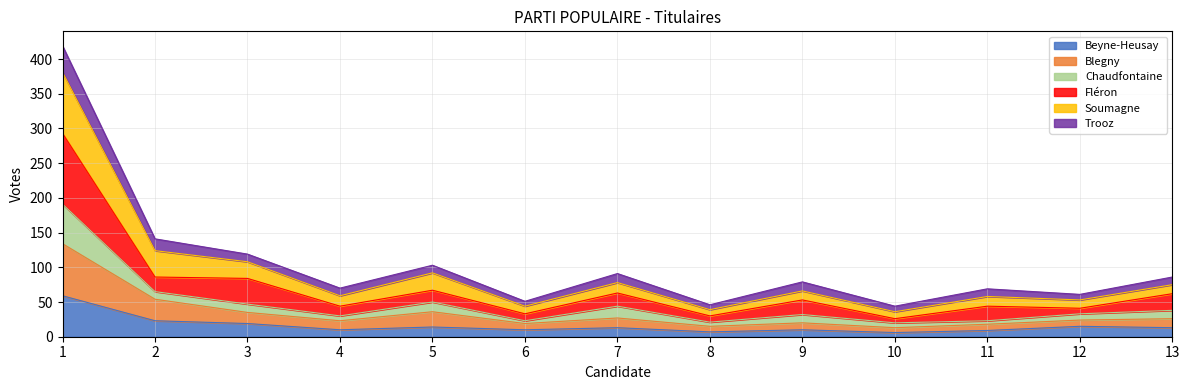

Is it true that Beyne-Heusay equals 12 at 11?

False